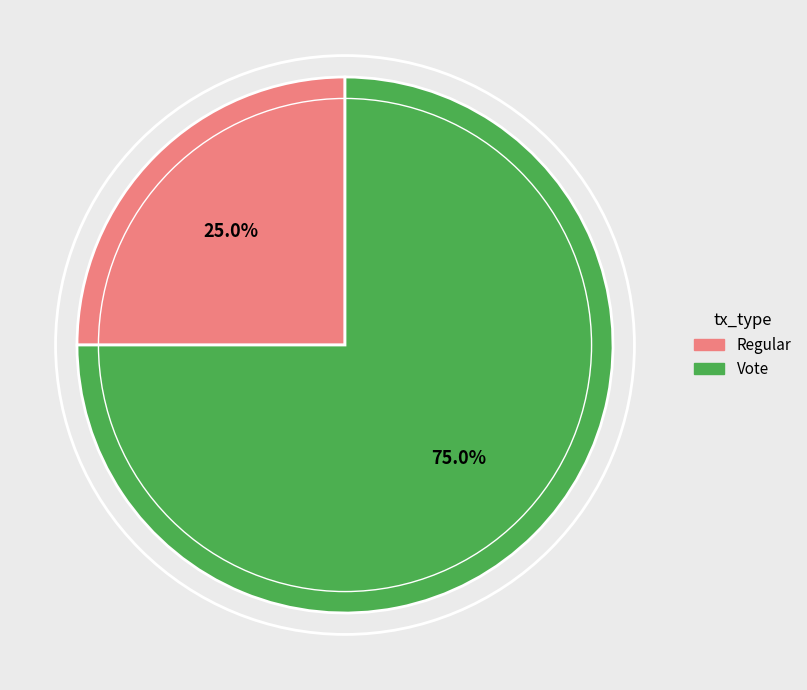

Combined, do Vote and Regular account for over 50%?

Yes